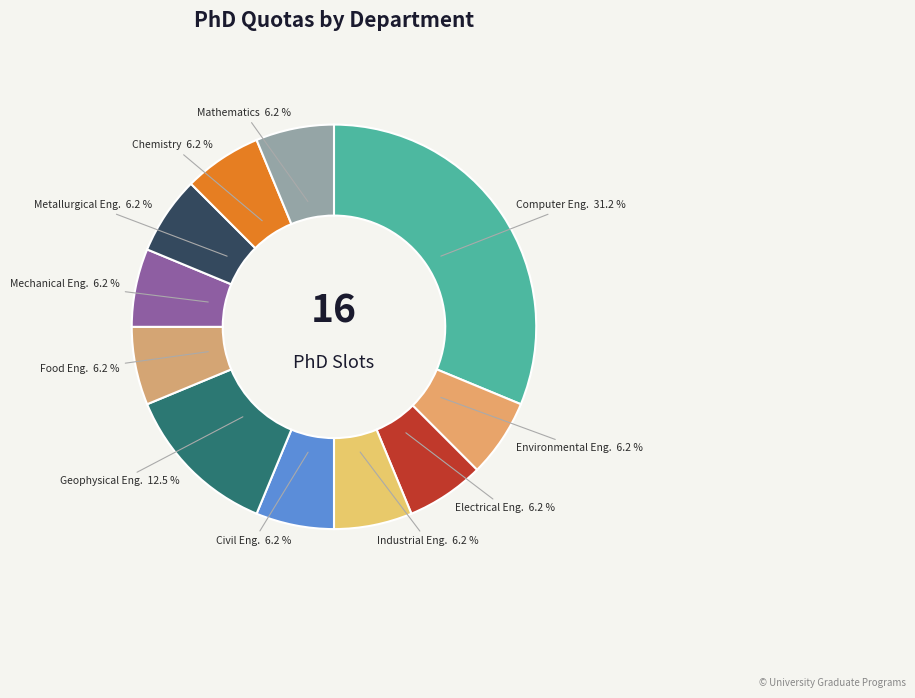

How many segments does this pie chart have?

11